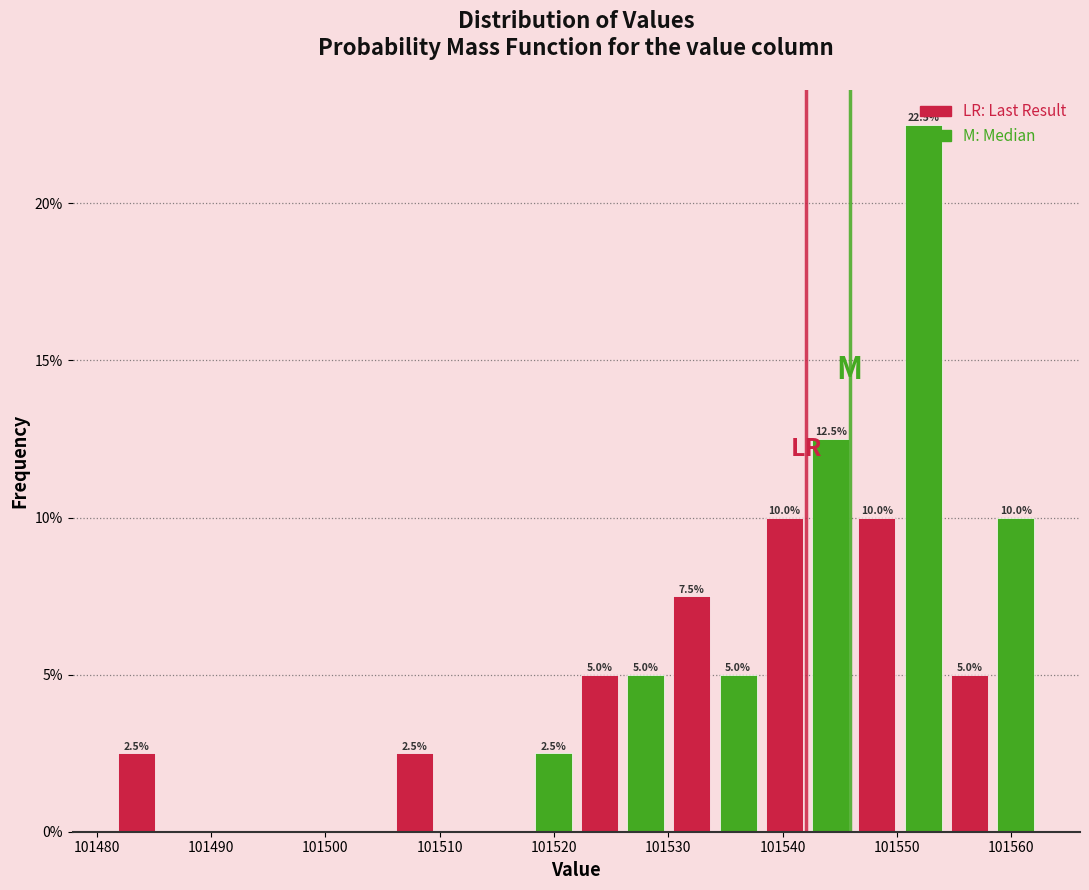

Over which range of the x-axis is the bar tallest?

101550 to 101554